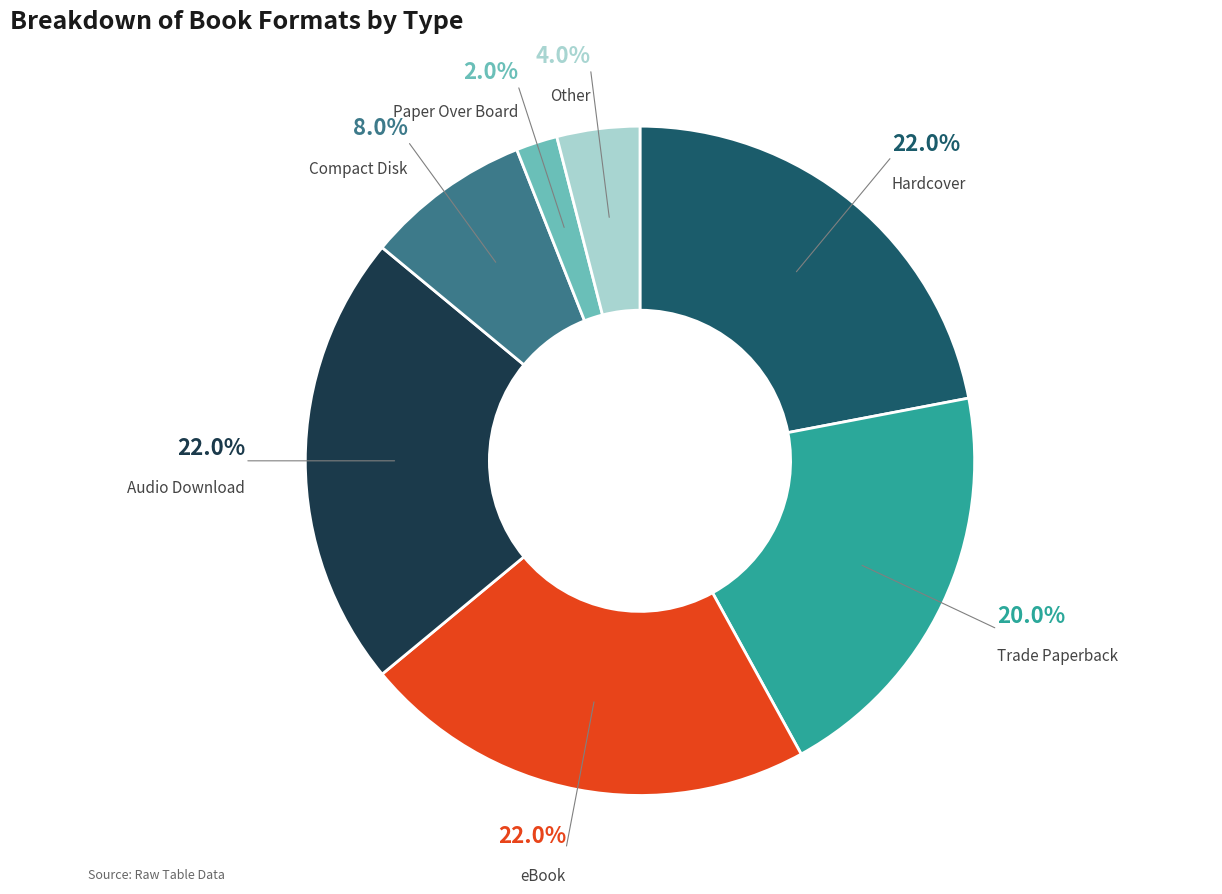

Does any single category account for the majority?

No